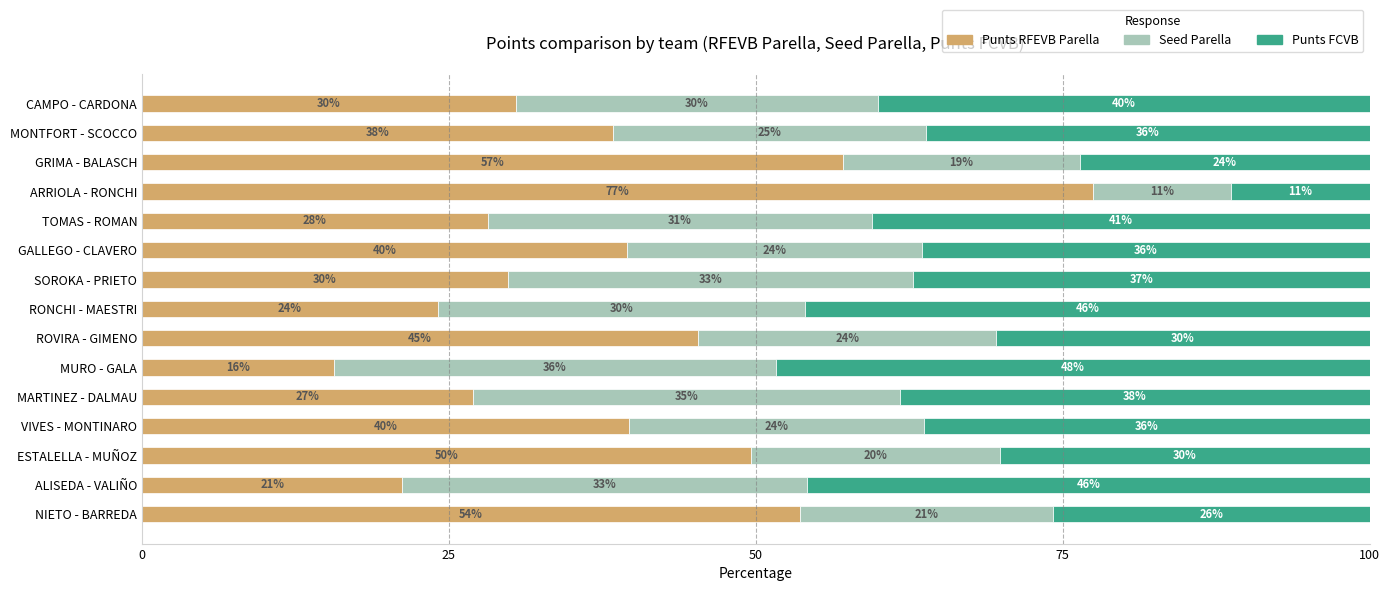

Count the number of categories in the chart.

15